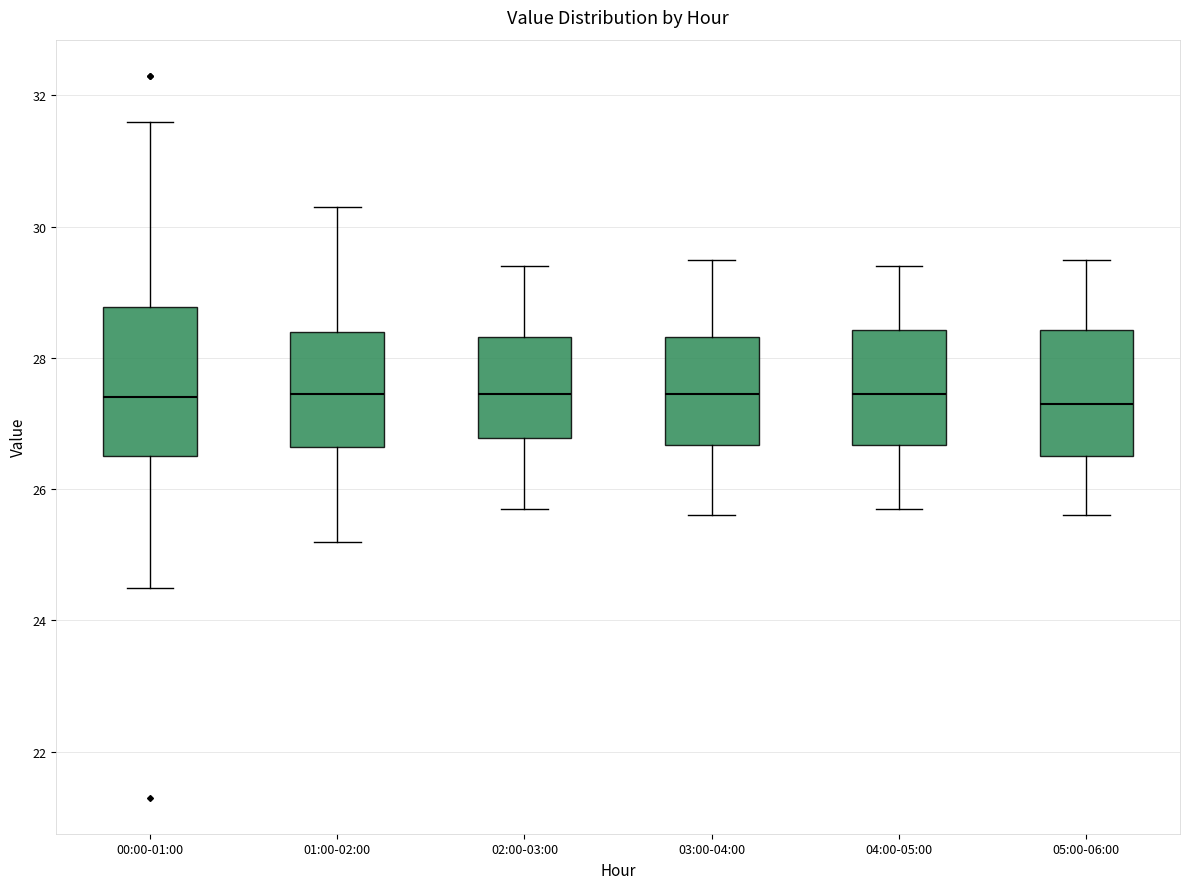

Comparing the boxes themselves (not the whiskers), which one is the tallest?

00:00-01:00